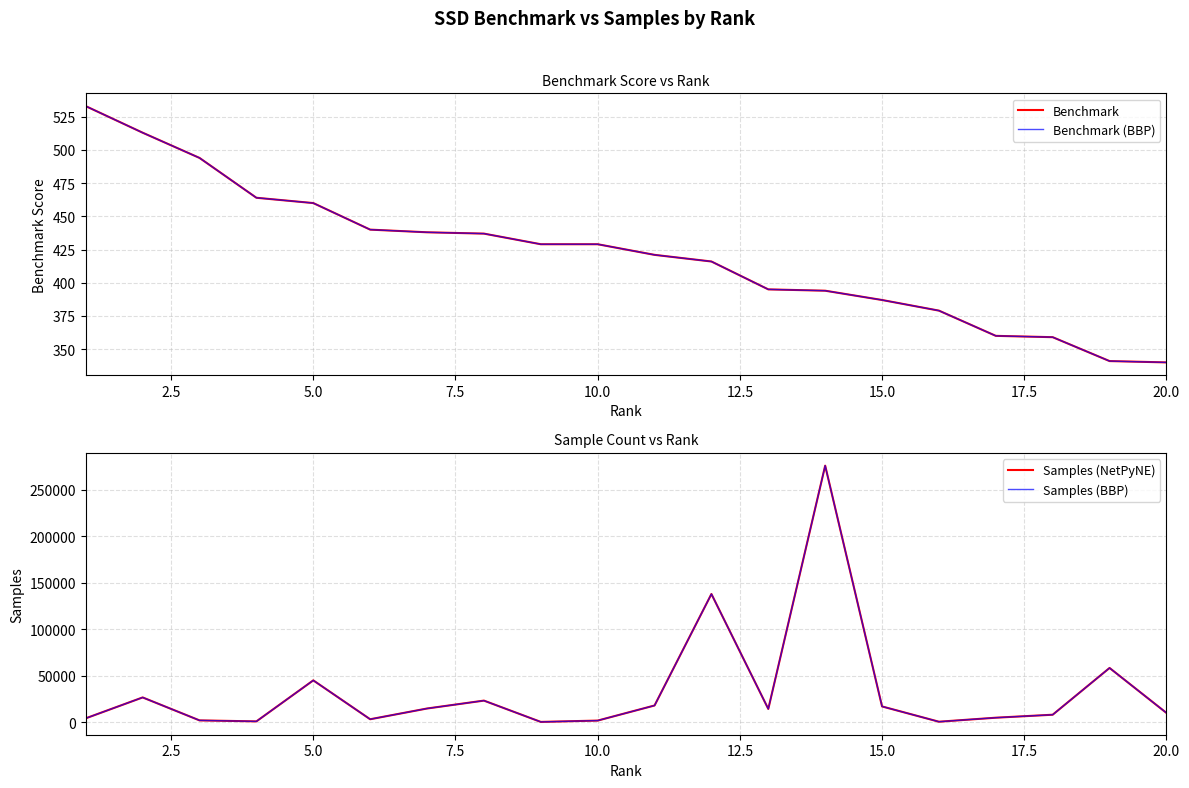

At how many categories does at least one series exceed 174309?

1